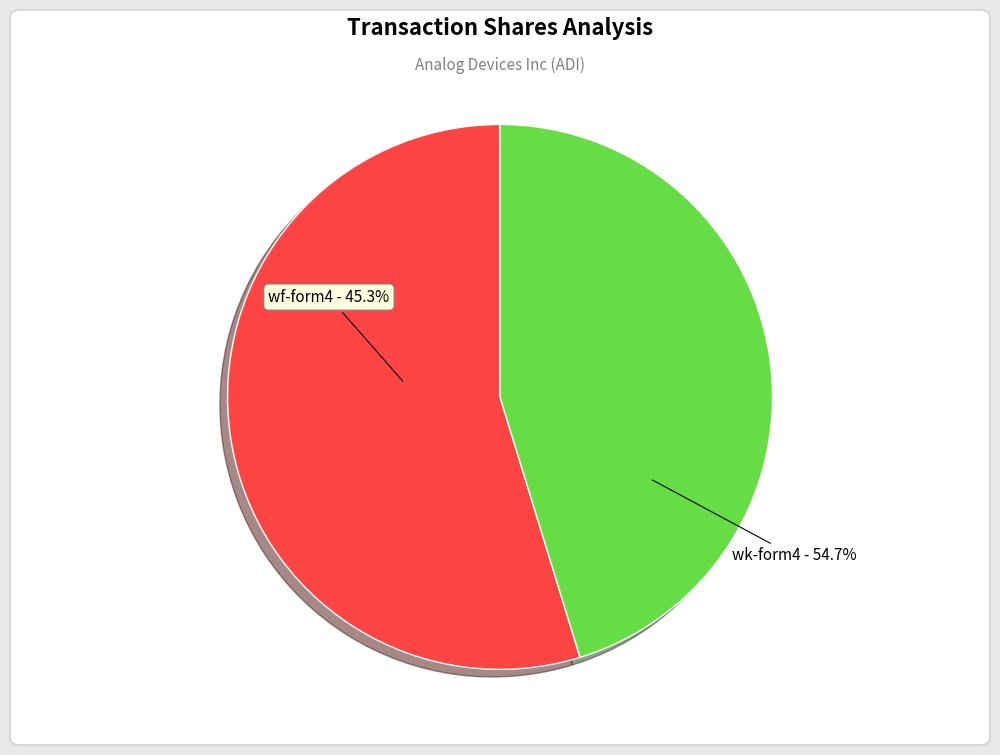

Is wk-form4_1710276169.xml the majority of the pie?

Yes